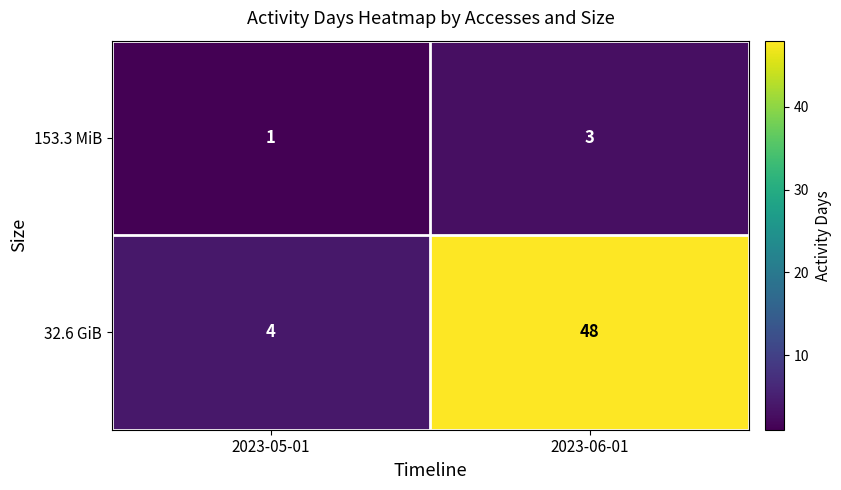

At which label does 153.3 MiB reach its minimum?

2023-05-01